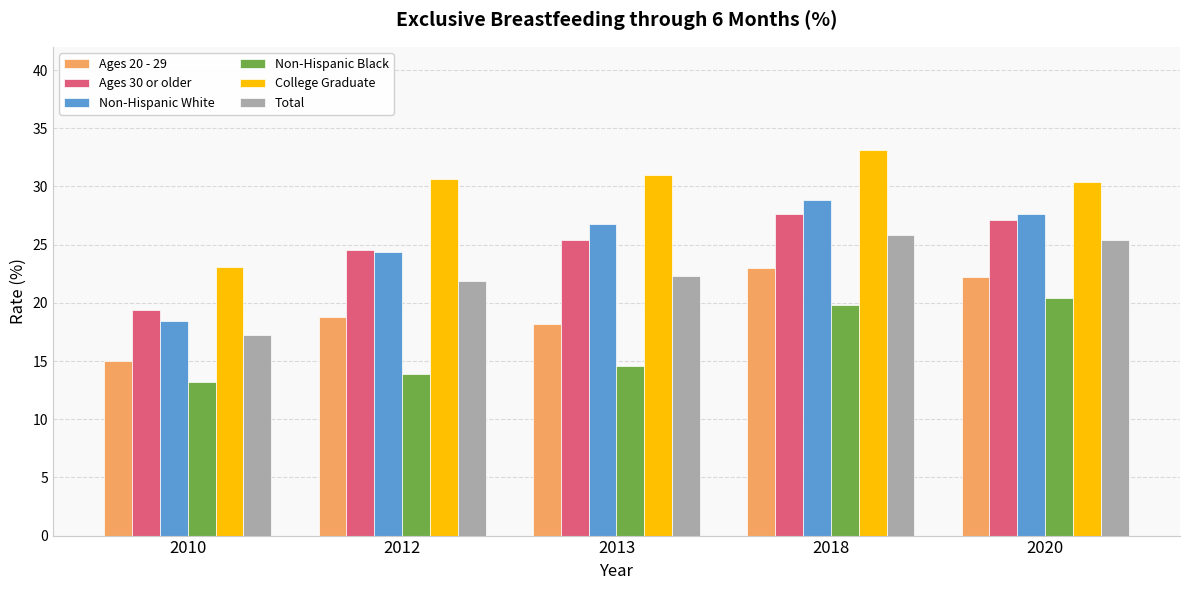

What is the spread (max minus min) of values at 2018?

13.3